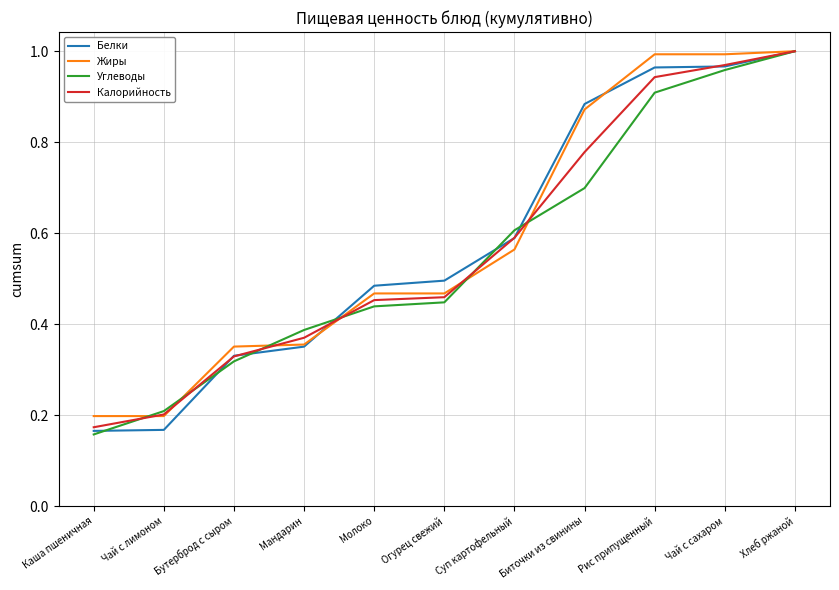

What is the sum of the Углеводы values at Хлеб ржаной and Чай с сахаром?

2.0